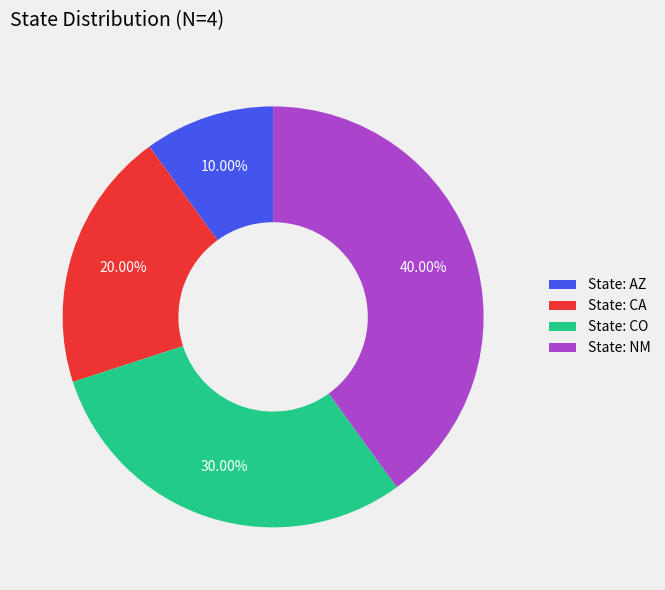

What is the ratio of the value at State: CA to the value at State: CO?

0.7